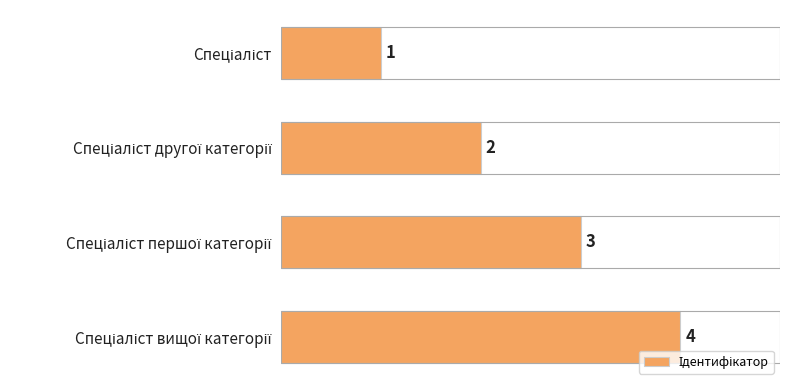

What is the difference between the maximum and minimum values?

3